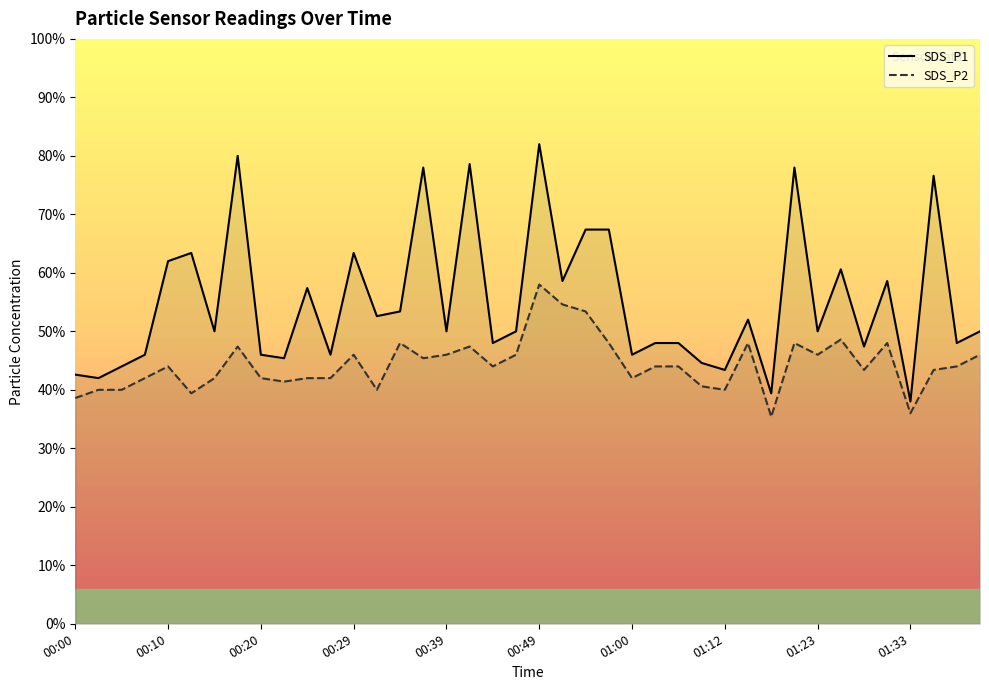

What is the approximate value of SDS_P2 at 01:41?

2.3